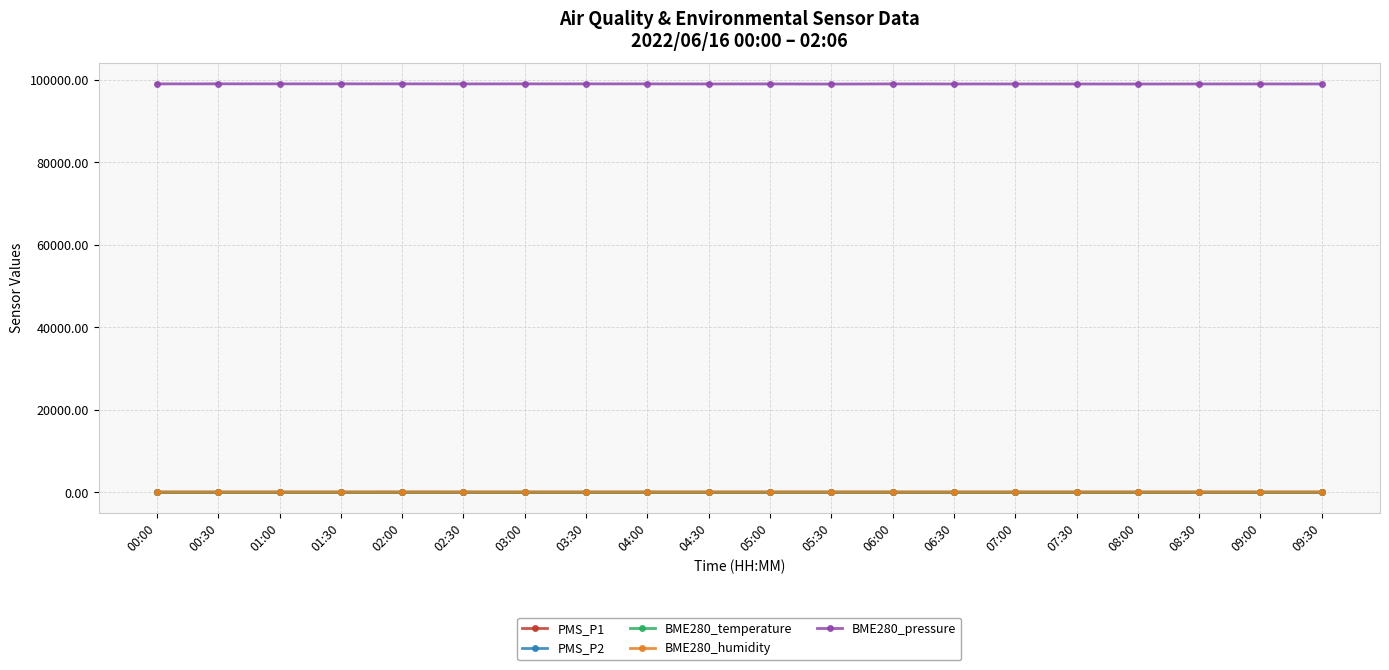

In BME280_humidity, how many points are higher than both neighbors (excluding endpoints)?

4